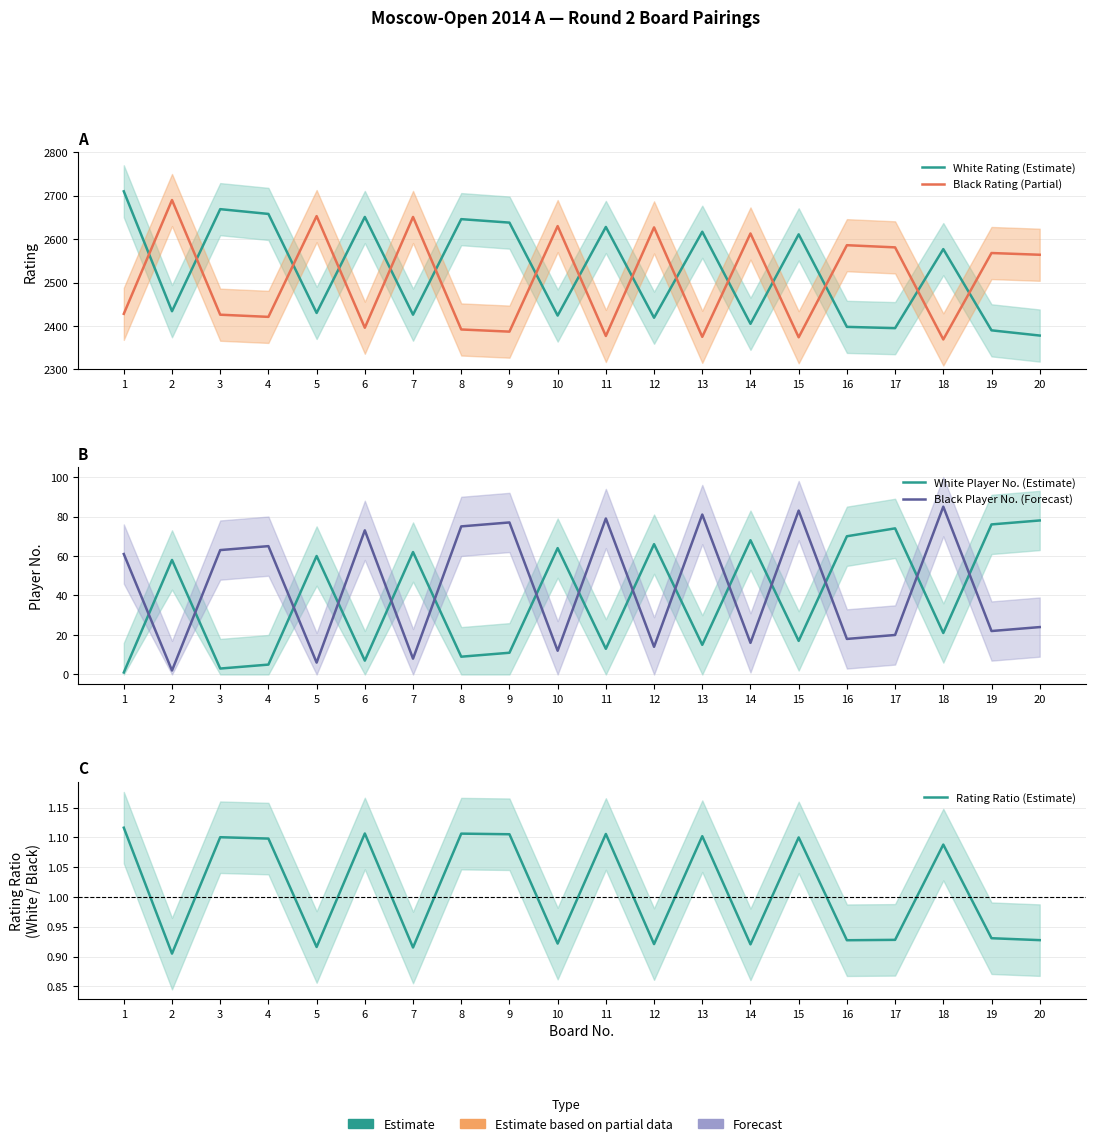

Which series has the largest total across all categories?

White Rating (Estimate)